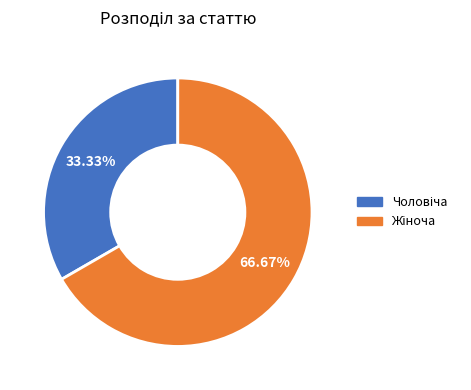

Is there any slice that represents more than half of the pie?

Yes